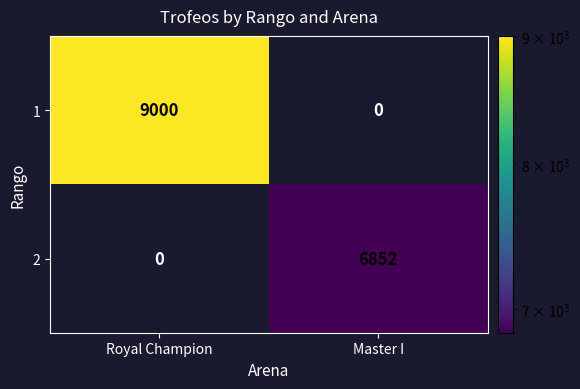

What is the average value of the 1 series?

4500